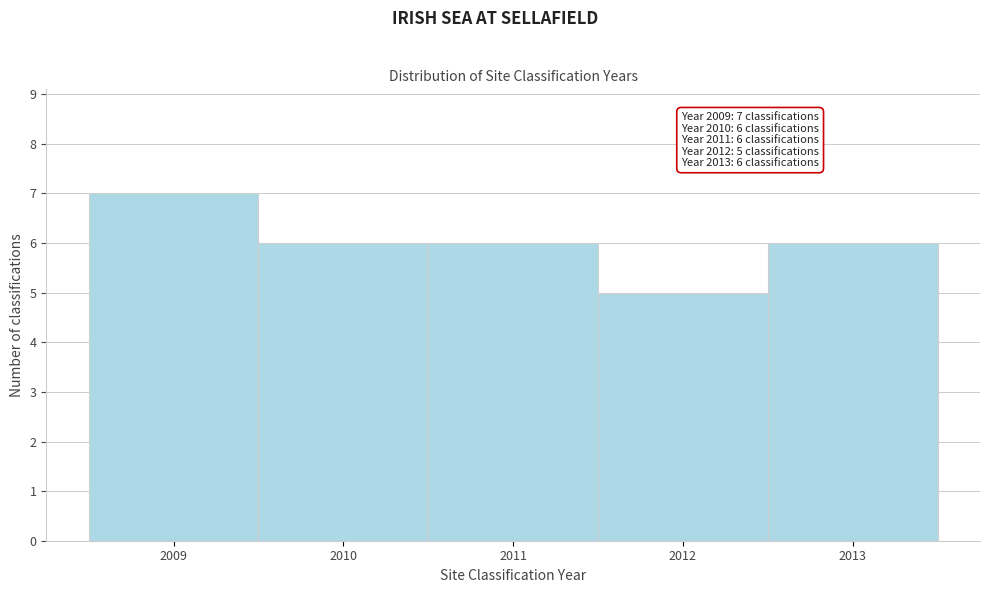

Which range on the x-axis has the tallest bar?

2008.5 to 2009.5